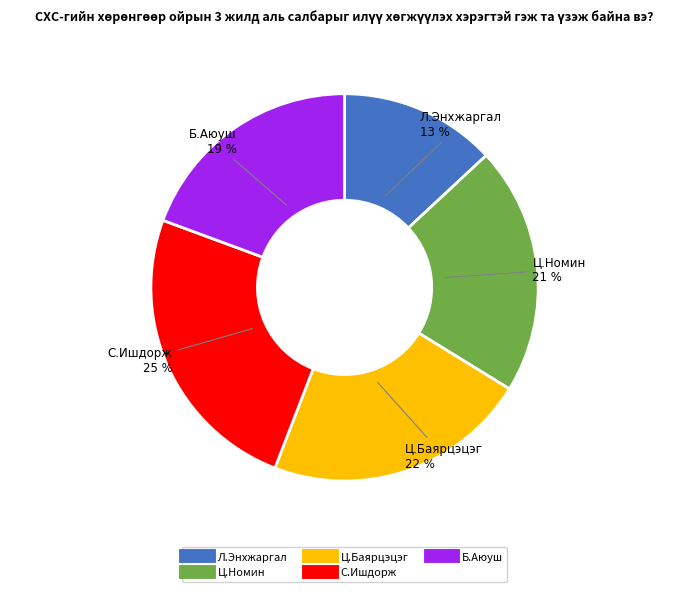

Which slice is the smallest?

Л.Энхжаргал